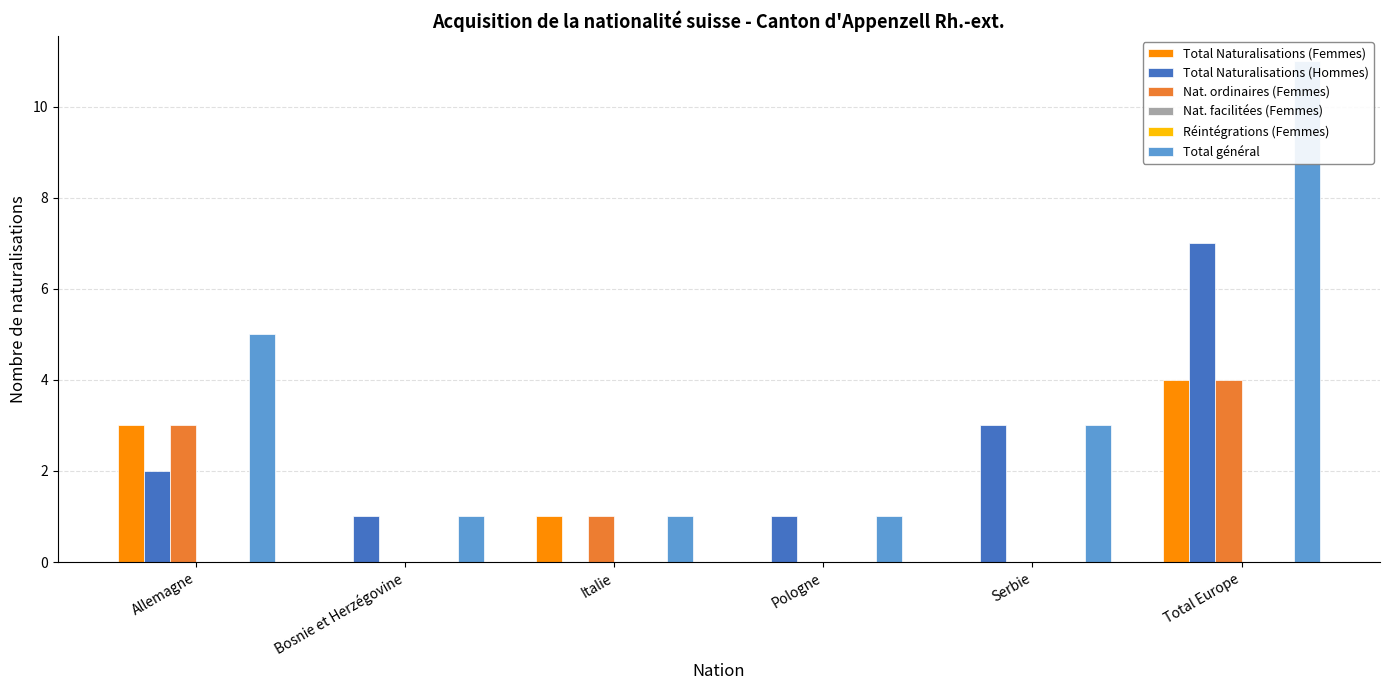

Is the value of Réintégrations (Femmes) at Bosnie et Herzégovine greater than the value of Total général at Serbie?

No